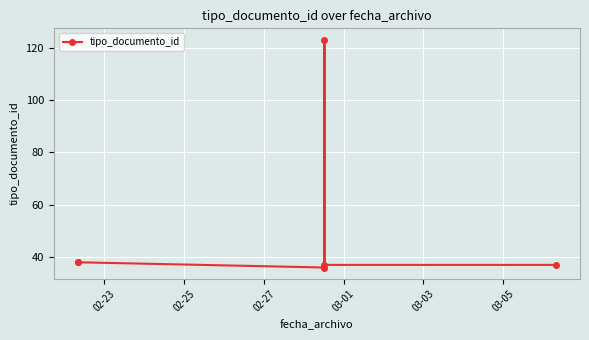

What is the smallest value displayed?

36